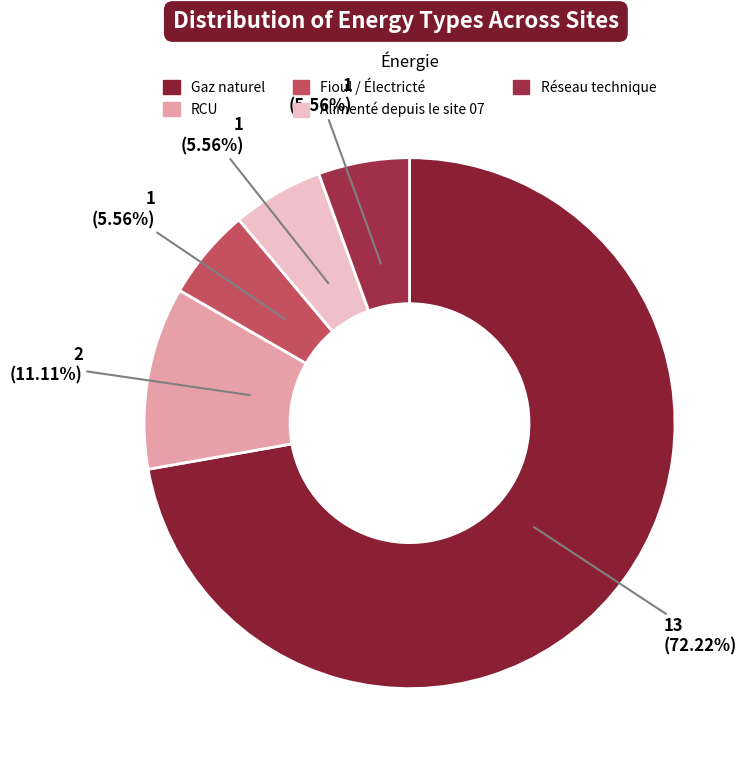

How many slices are in this pie chart?

5